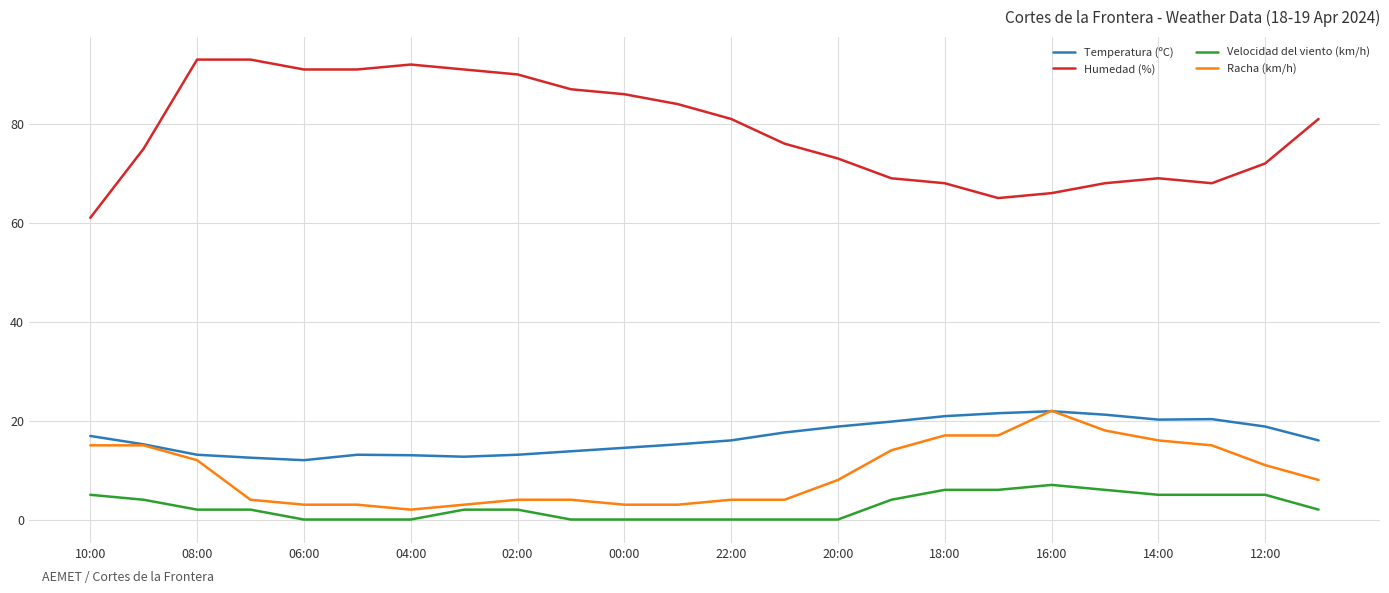

True or false: Humedad (%) and Racha (km/h) intersect in this chart.

False